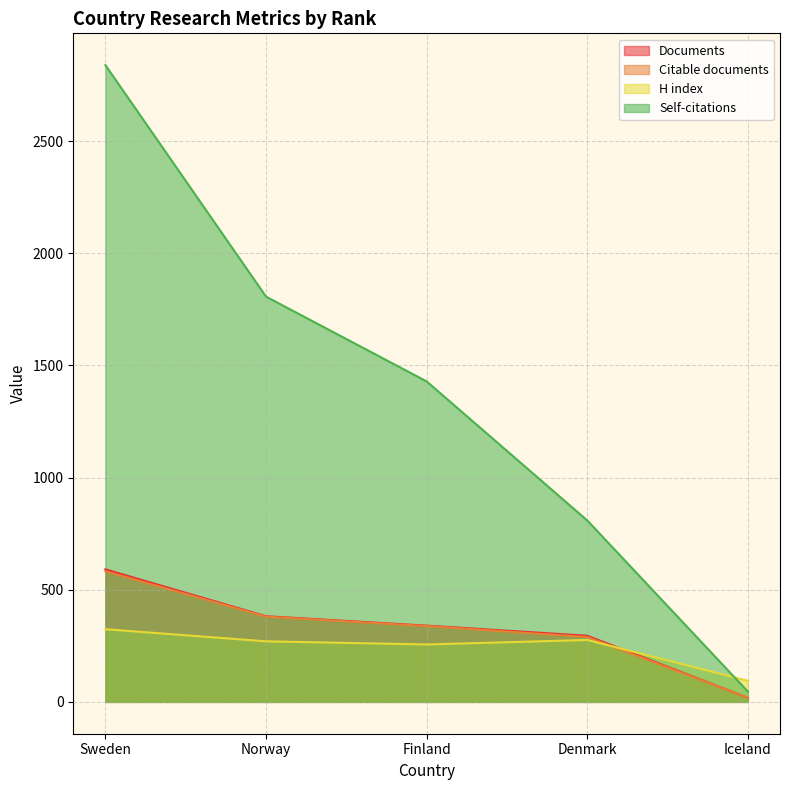

What is the label of the 2nd point from the right?

Denmark